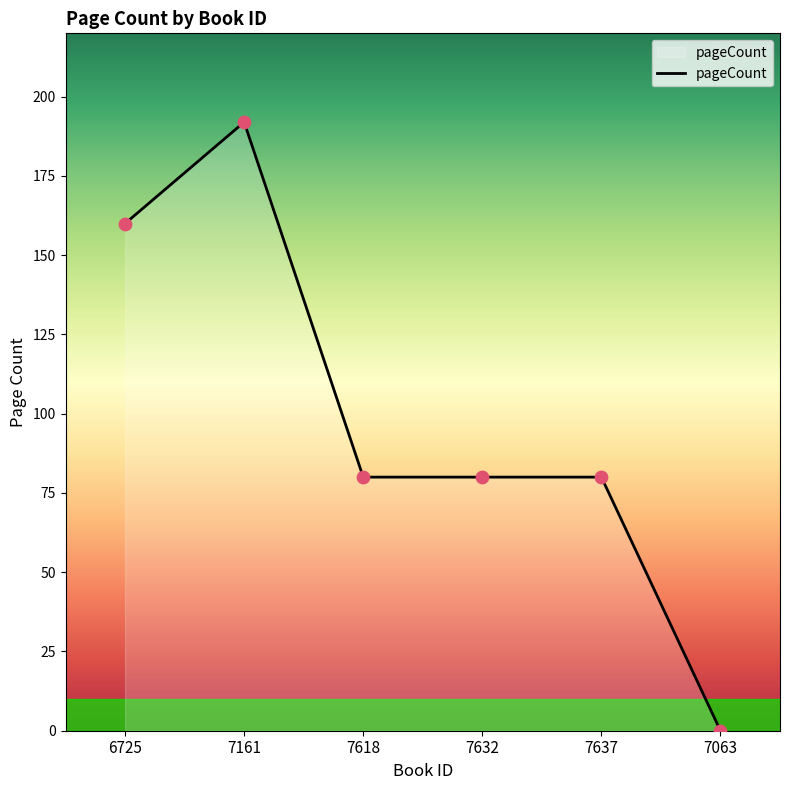

Between 7161 and 7063, which is larger?

7161